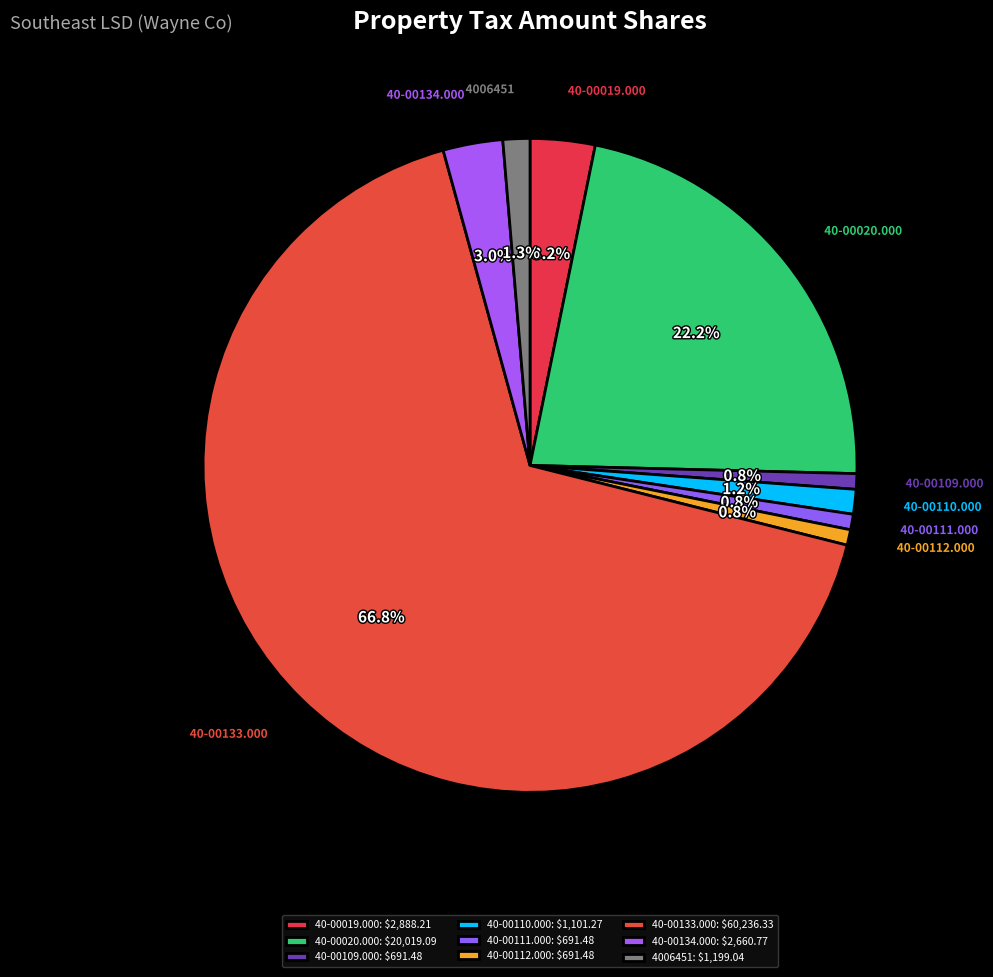

Is it true that 40-00134.000 is 3% of the pie?

True